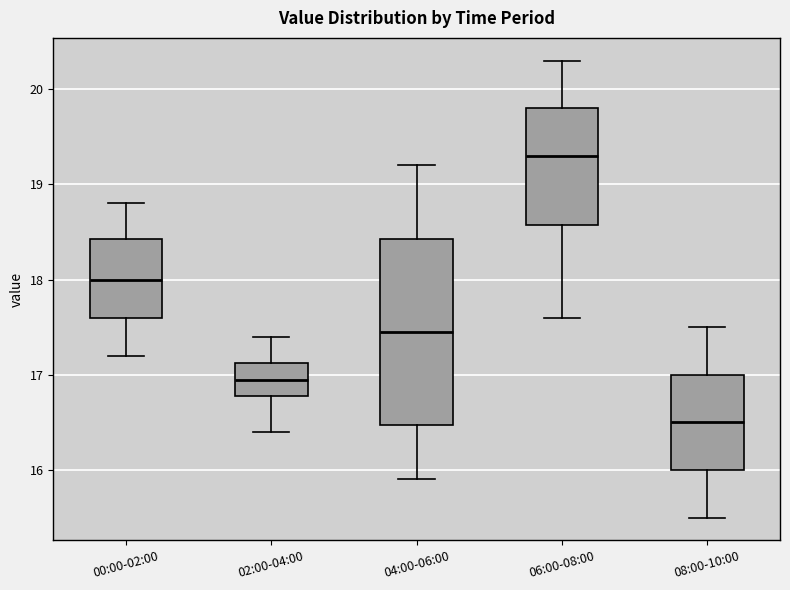

Which box's median line is the highest?

06:00-08:00